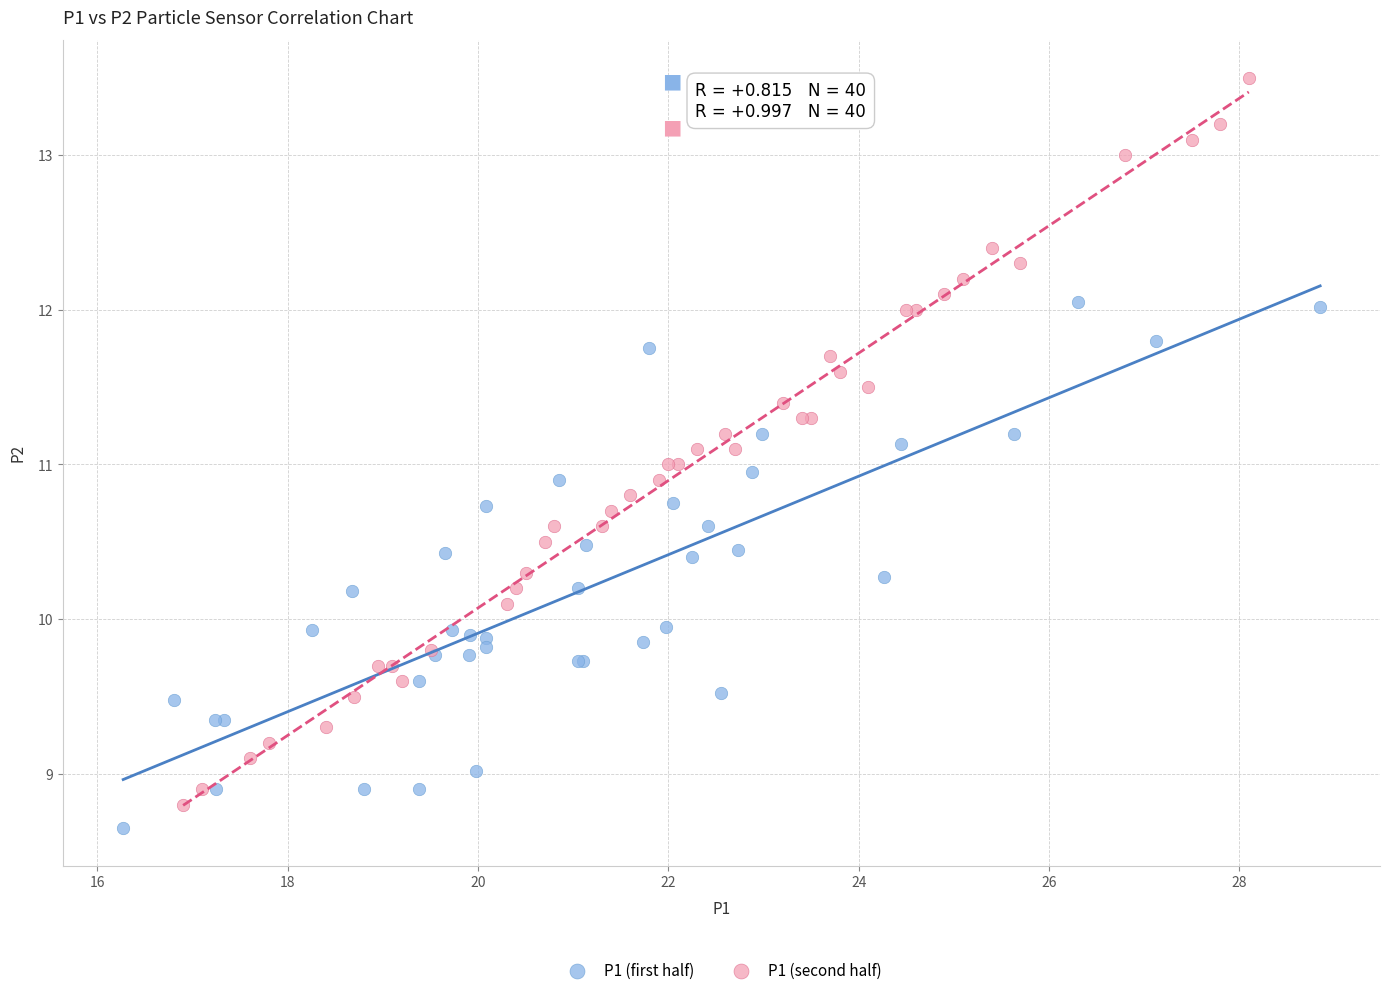

Which series reaches the minimum Y coordinate?

P1 (first half)